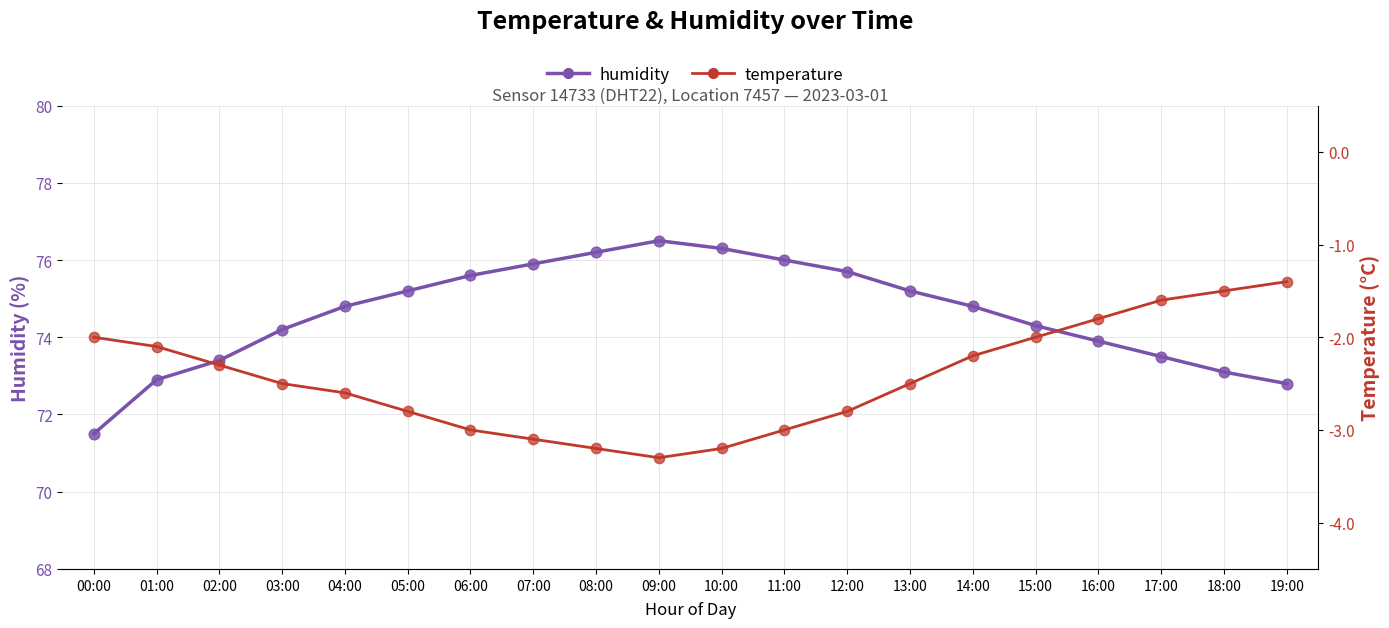

At which category is the sum across all series the highest?

09:00